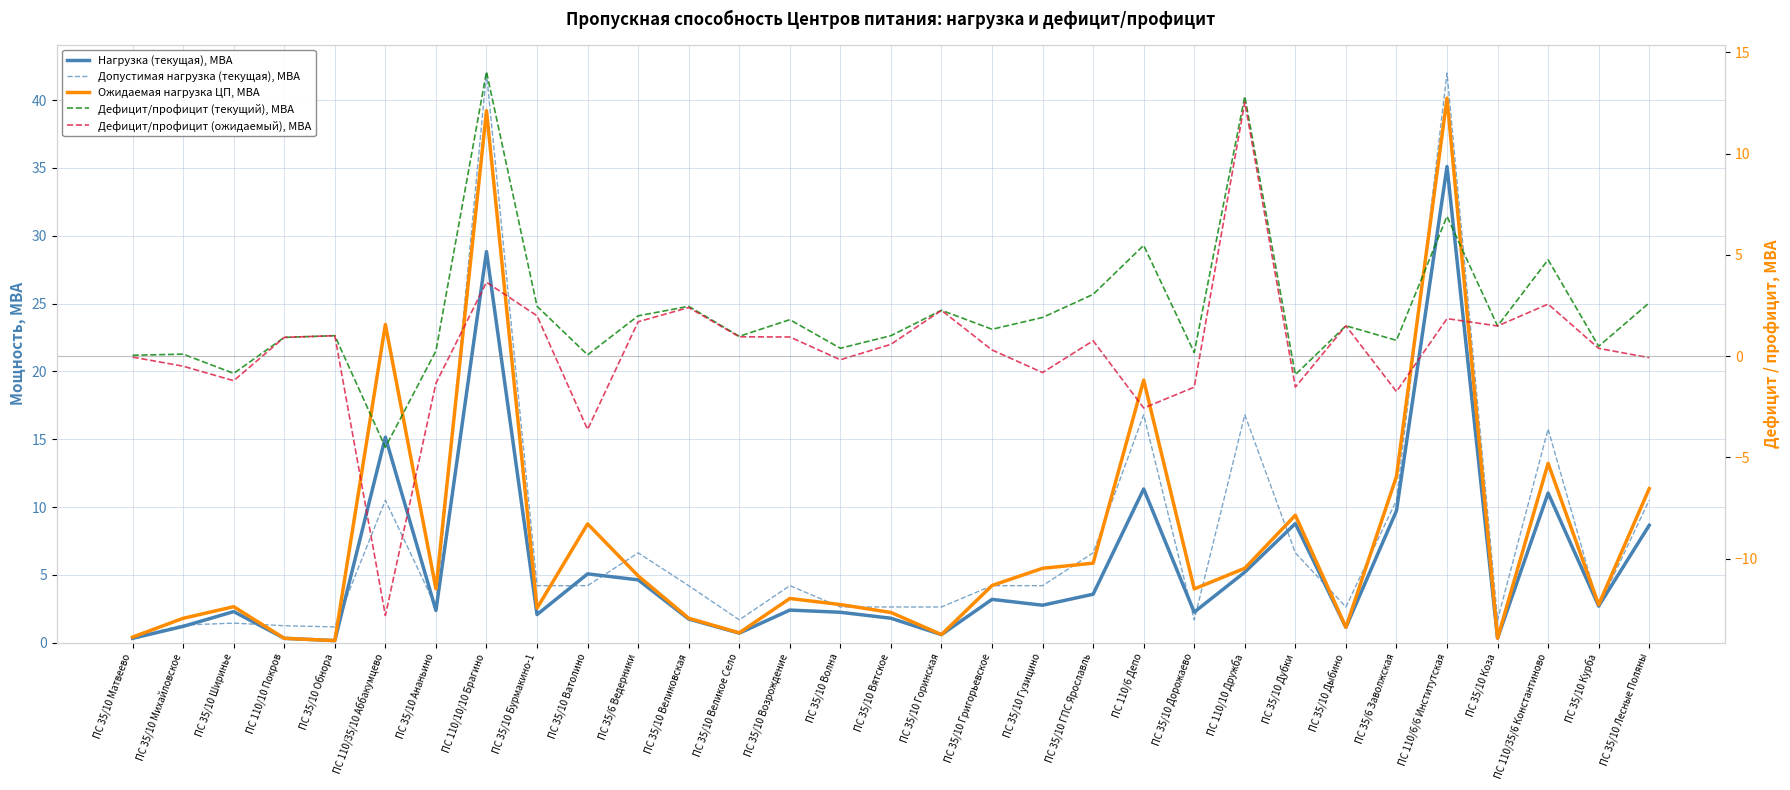

Rank the categories by Ожидаемая нагрузка ЦП, МВА value from lowest to highest.

ПС 35/10 Обнора, ПС 110/10 Покров, ПС 35/10 Коза, ПС 35/10 Матвеево, ПС 35/10 Горинская, ПС 35/10 Великое Село, ПС 35/10 Дыбино, ПС 35/10 Михайловское, ПС 35/10 Великовская, ПС 35/10 Вятское, ПС 35/10 Бурмакино-1, ПС 35/10 Ширинье, ПС 35/10 Курба, ПС 35/10 Волна, ПС 35/10 Возрождение, ПС 35/10 Дорожаево, ПС 35/10 Ананьино, ПС 35/10 Григорьевское, ПС 35/6 Ведерники, ПС 35/10 Гузицино, ПС 110/10 Дружба, ПС 35/10 ГПС Ярославль, ПС 35/10 Ватолино, ПС 35/10 Дубки, ПС 35/10 Лесные Поляны, ПС 35/6 Заволжская, ПС 110/35/6 Константиново, ПС 110/6 Депо, ПС 110/35/10 Аббакумцево, ПС 110/10/10 Брагино, ПС 110/6/6 Институтская